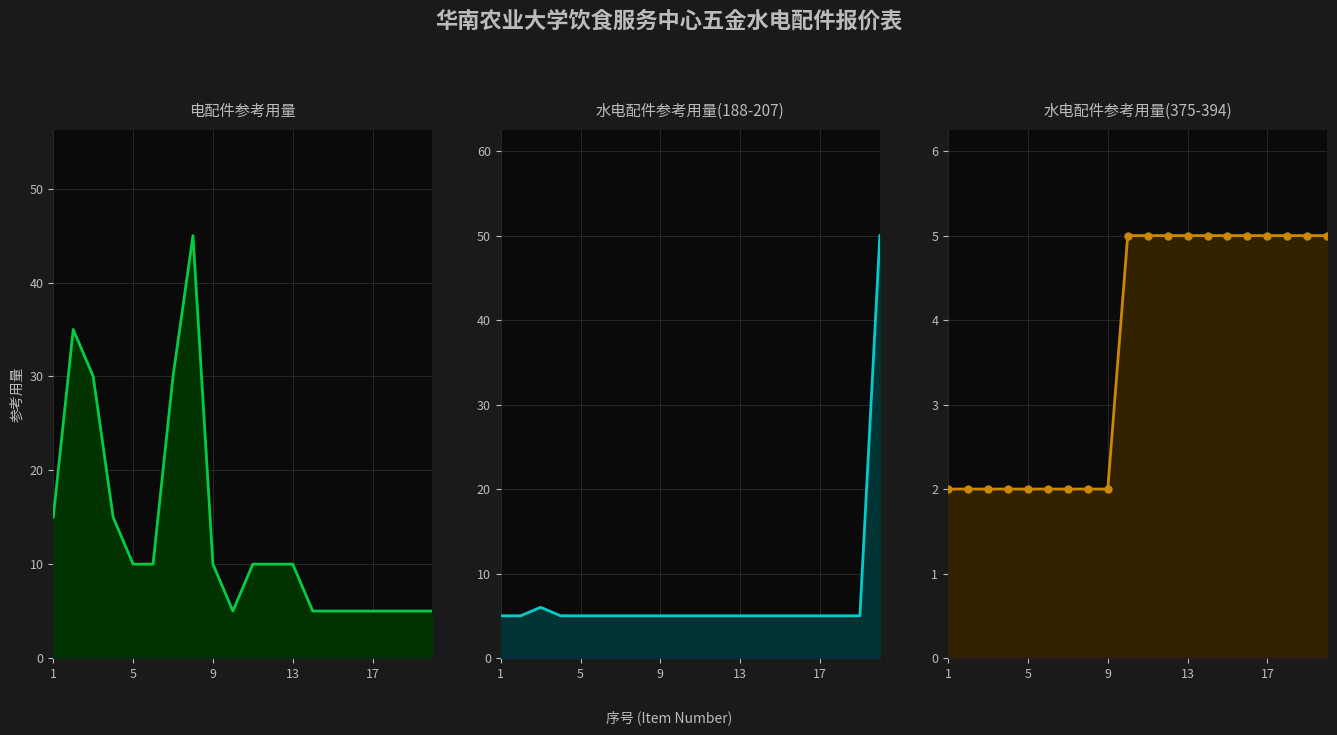

Which label corresponds to the smallest value in the chart?

1